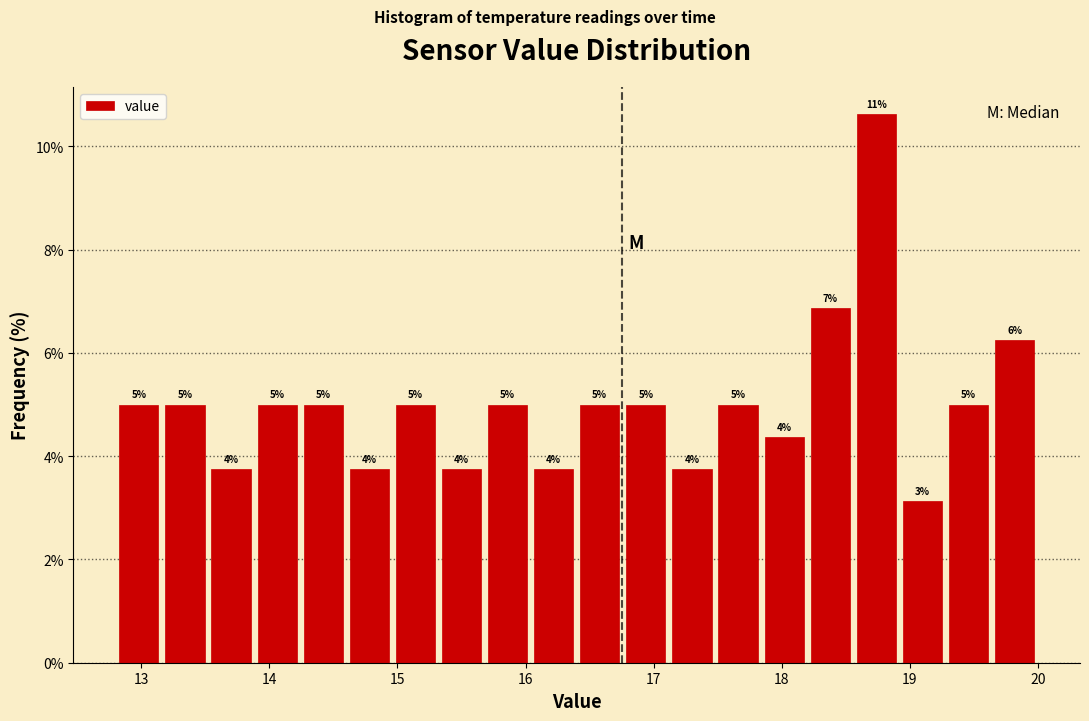

Around what value on the x-axis is the tallest bar? Give the approximate position of its centre, as read against the axis.

18.7